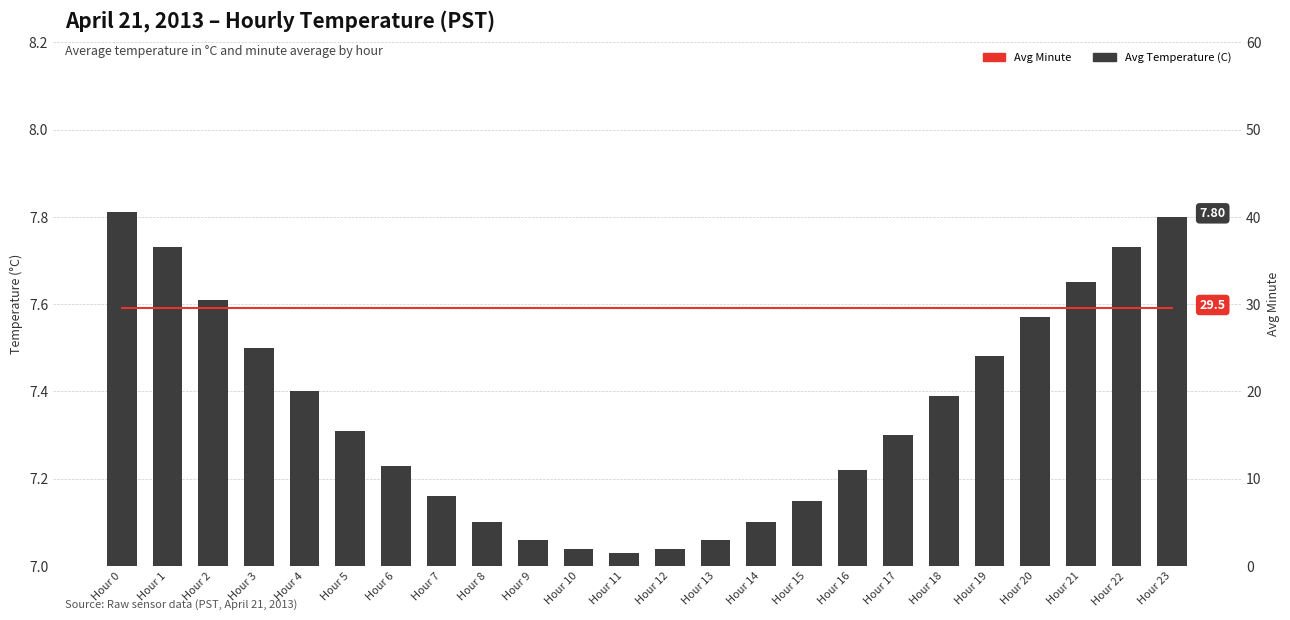

Which has a higher value, Hour 5 or Hour 7?

Hour 5